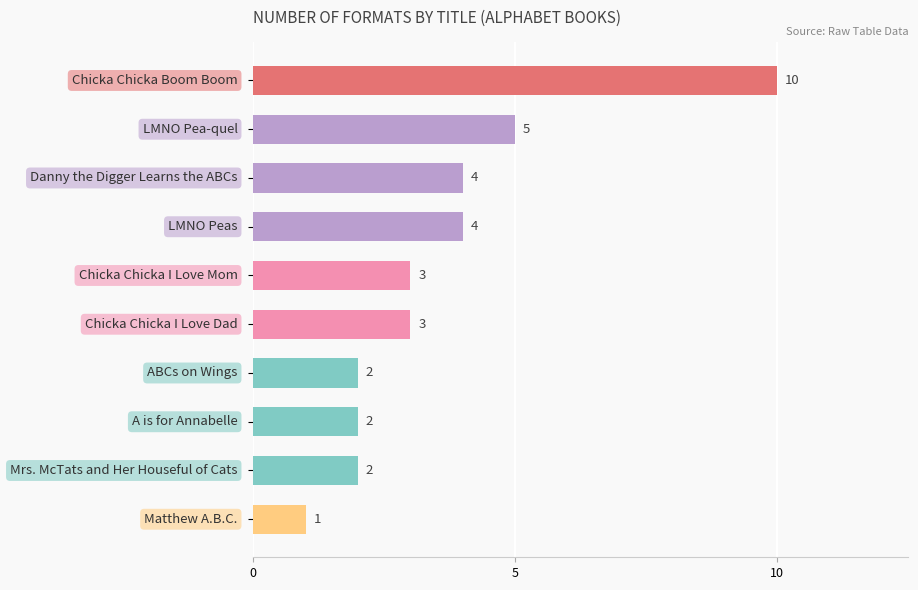

How many values are between 2 and 4?

7